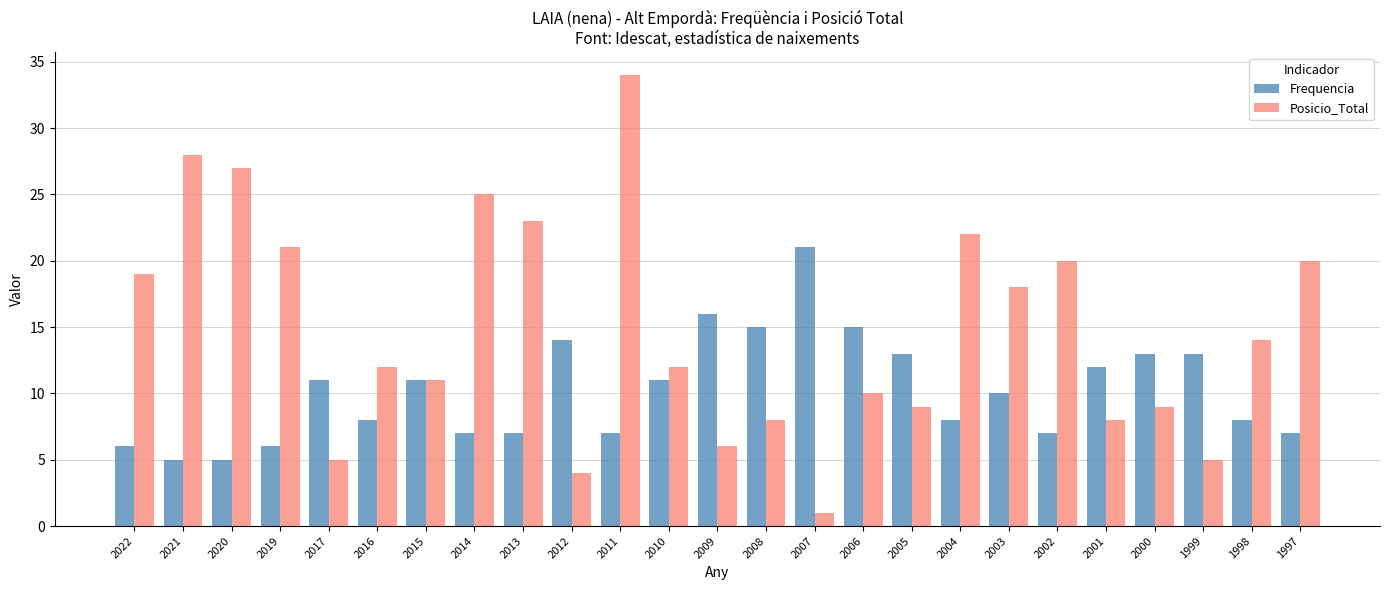

Which series has the largest range (max minus min)?

Posicio_Total